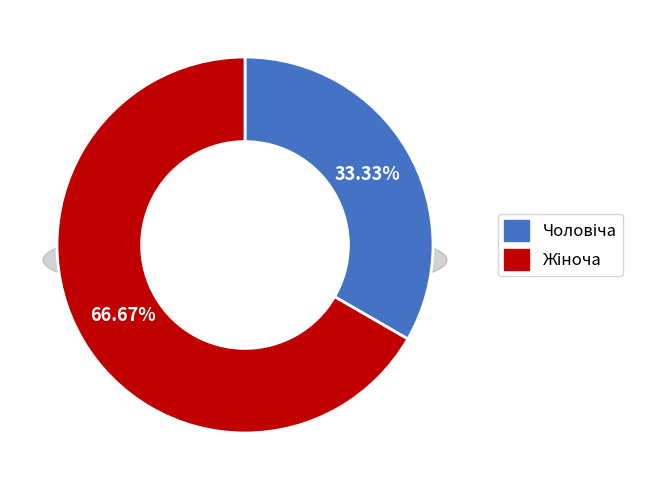

What is the change in value from Чоловіча to Жіноча?

+1